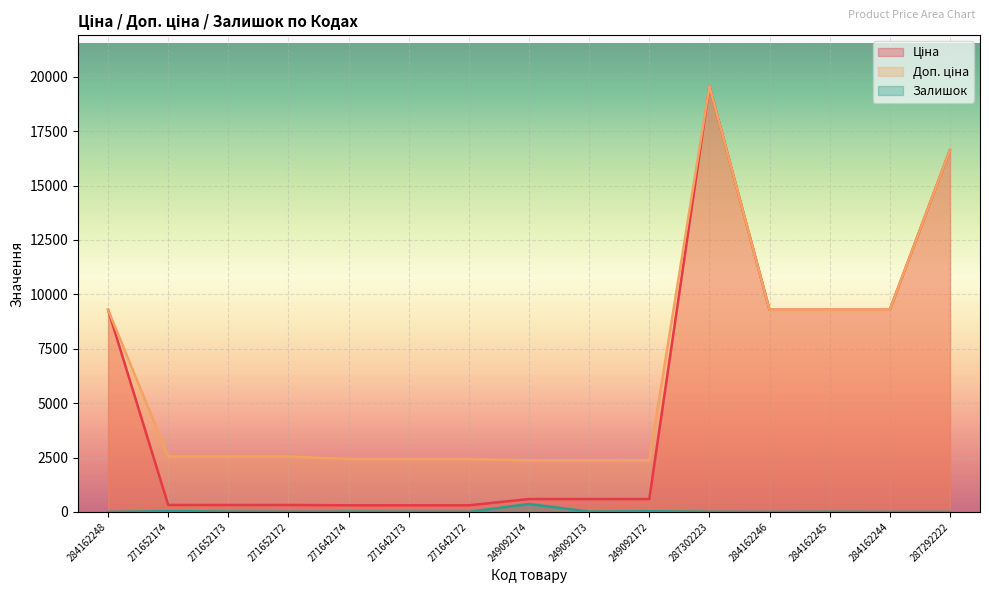

What is the difference between the highest and lowest values at 271642173?

2422.8